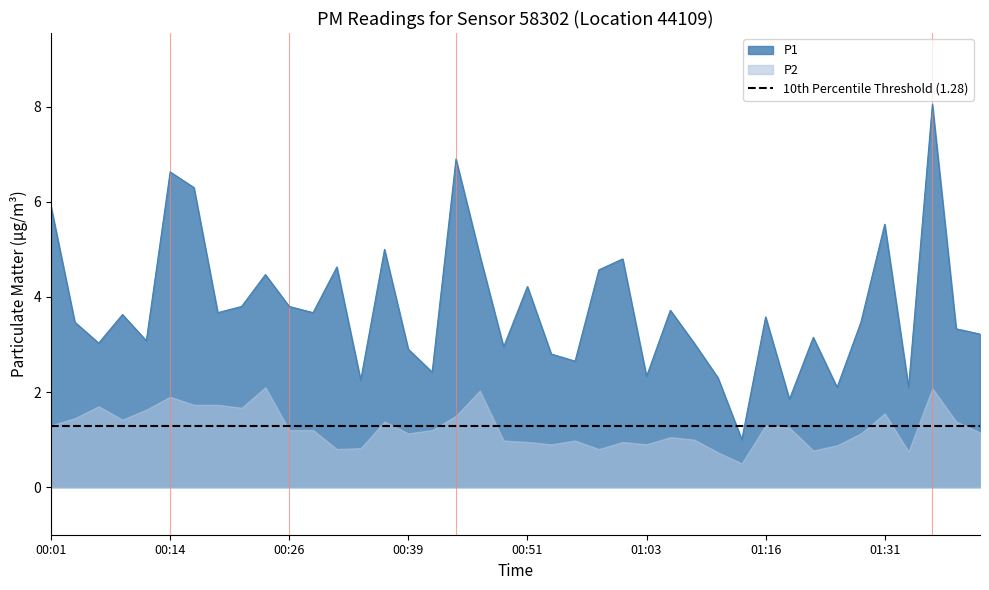

What is the label of the 32nd point from the left?

01:19